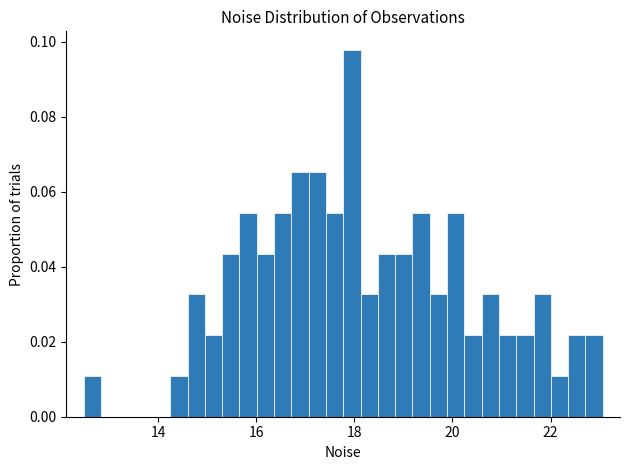

Around what value on the x-axis is the tallest bar? Give the approximate position of its centre, as read against the axis.

18.0